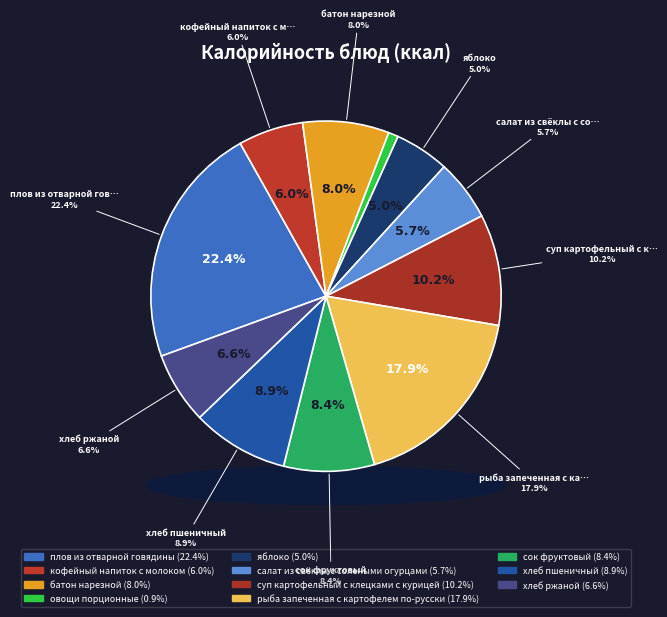

What is the largest slice in the pie chart?

плов из отварной говядины